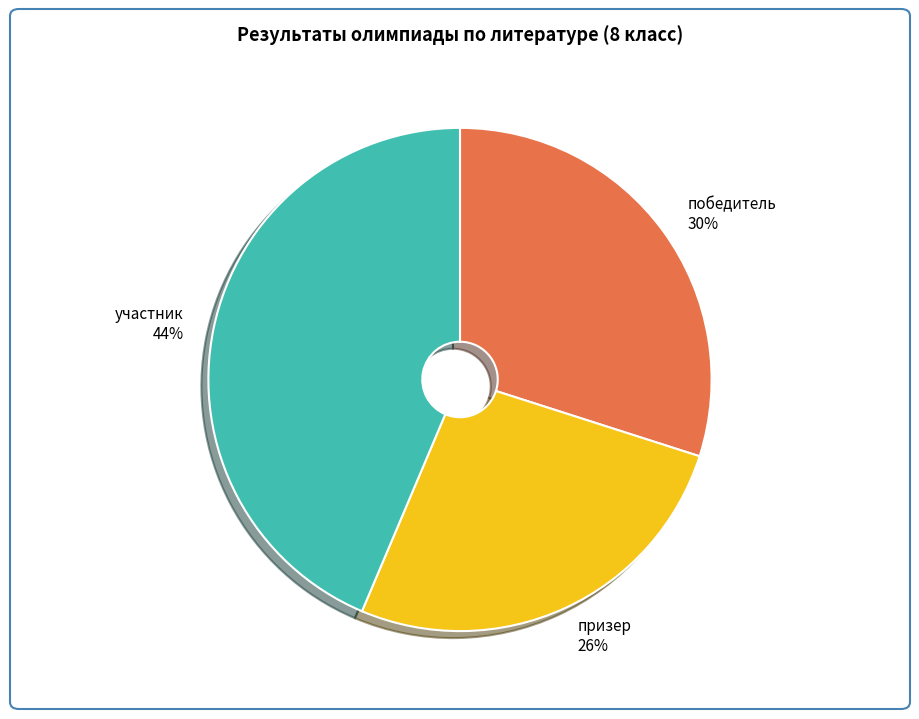

Is it true that призер is 26% of the pie?

True